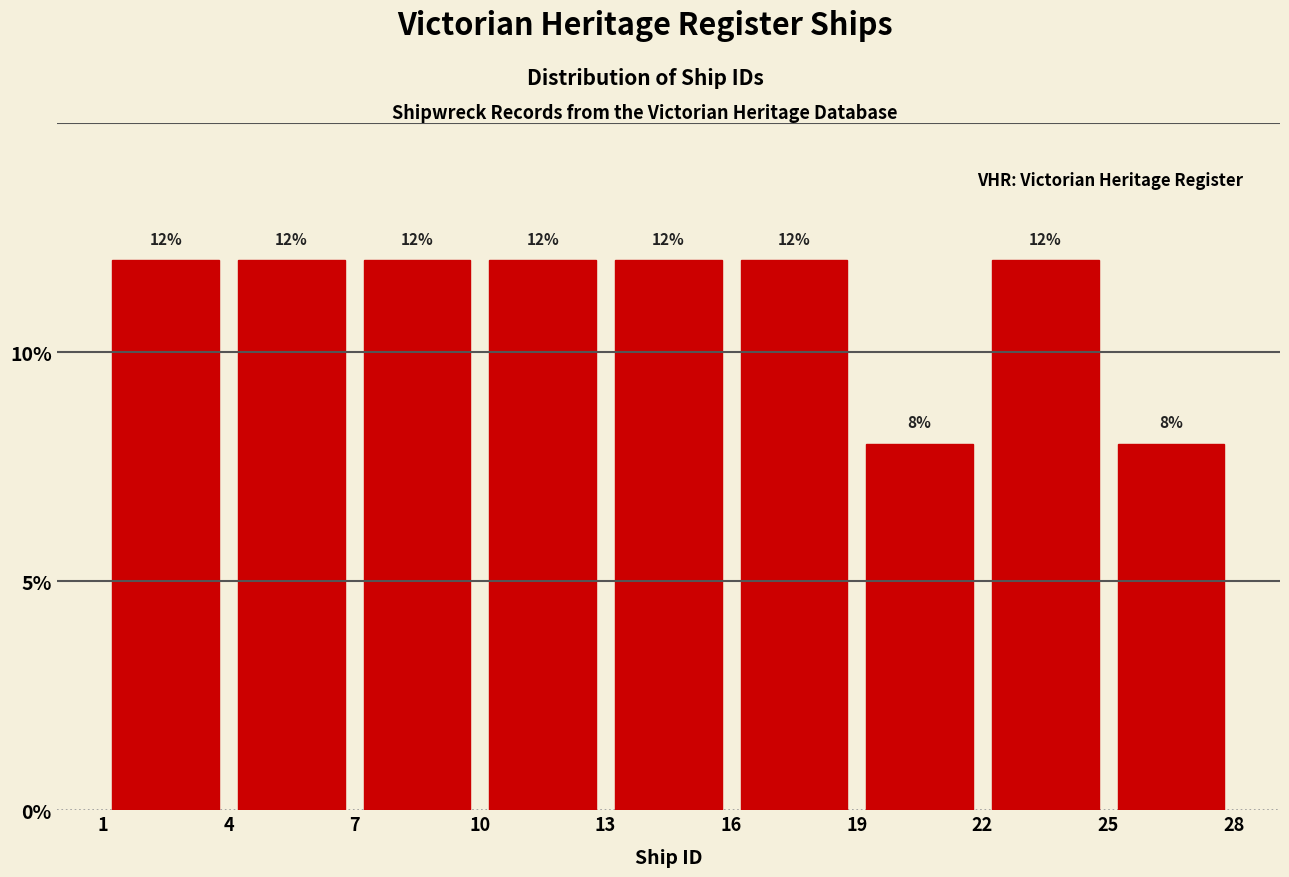

What is the height of the bar covering 10 to 13 on the x-axis?

12